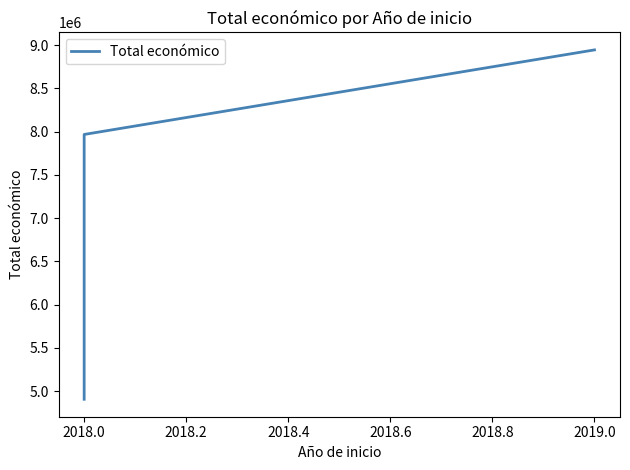

Does the chart have visible grid lines?

No